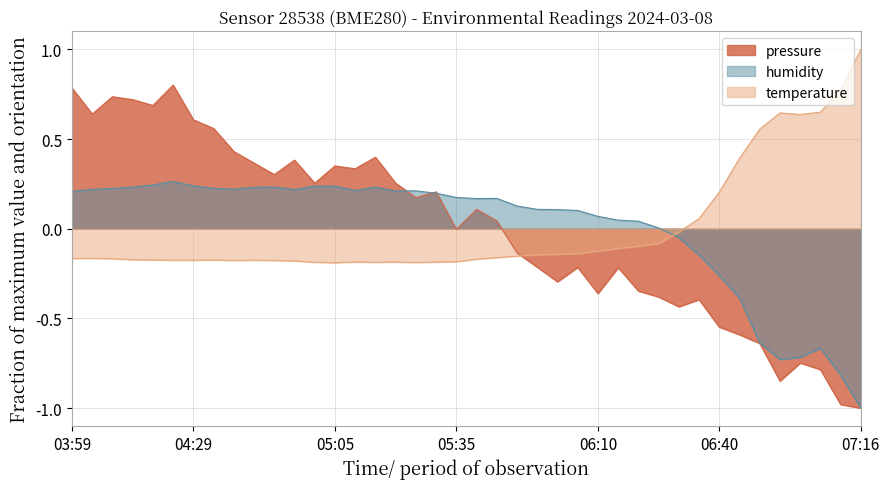

The humidity series shows 0.2 at 04:55. True or false?

True